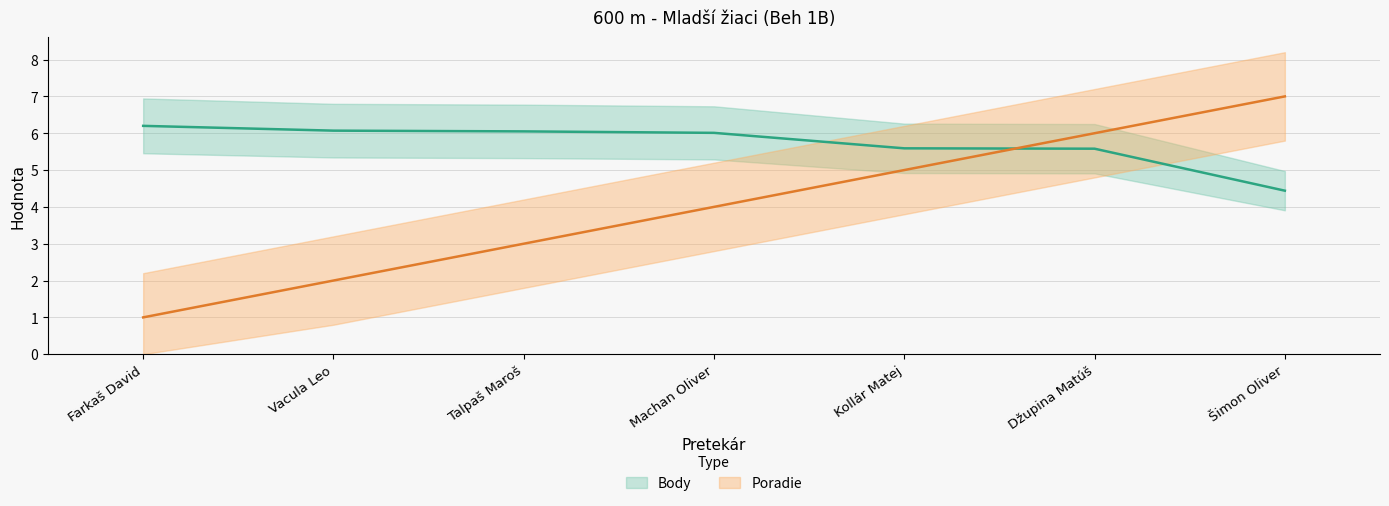

What is the lowest value of the Body series?

4.4